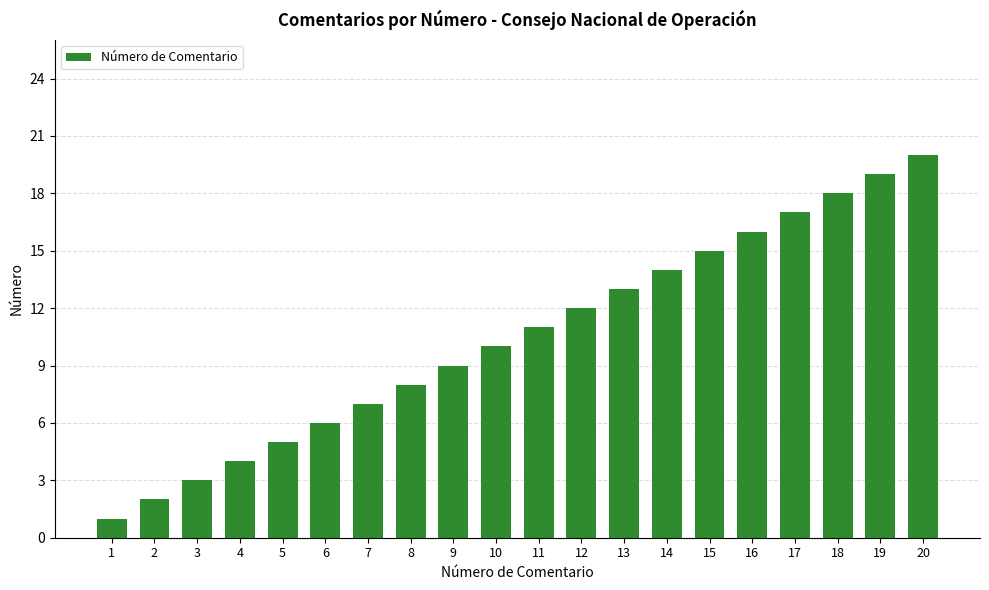

What is the sum of all values?

210